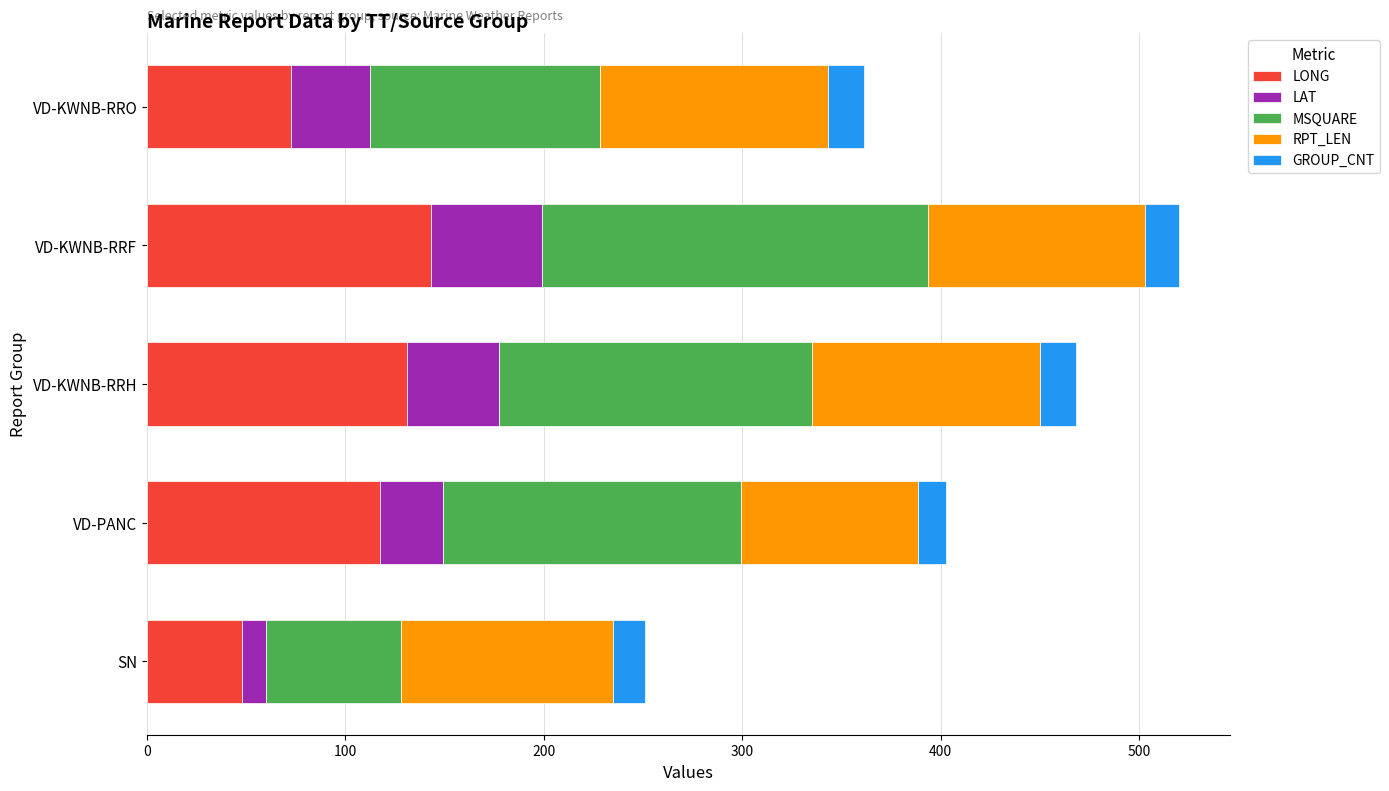

Rank the categories by LONG value from lowest to highest.

SN, VD-KWNB-RRO, VD-PANC, VD-KWNB-RRH, VD-KWNB-RRF